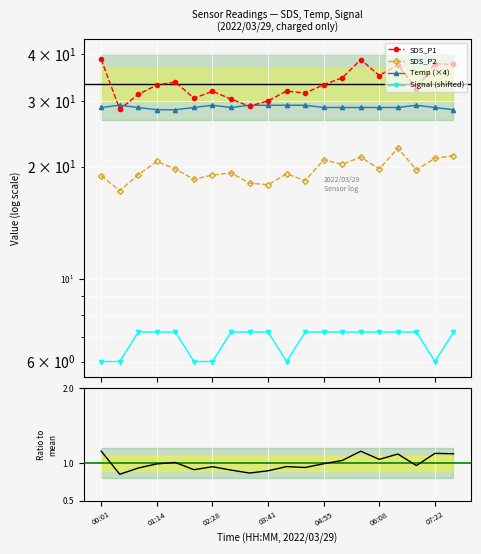

Which series has the largest range (max minus min)?

SDS_P1